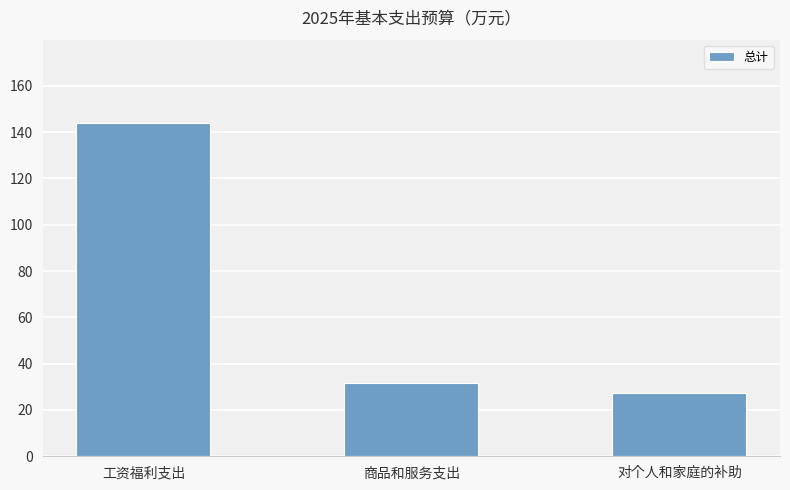

Read the value at 商品和服务支出.

31.5